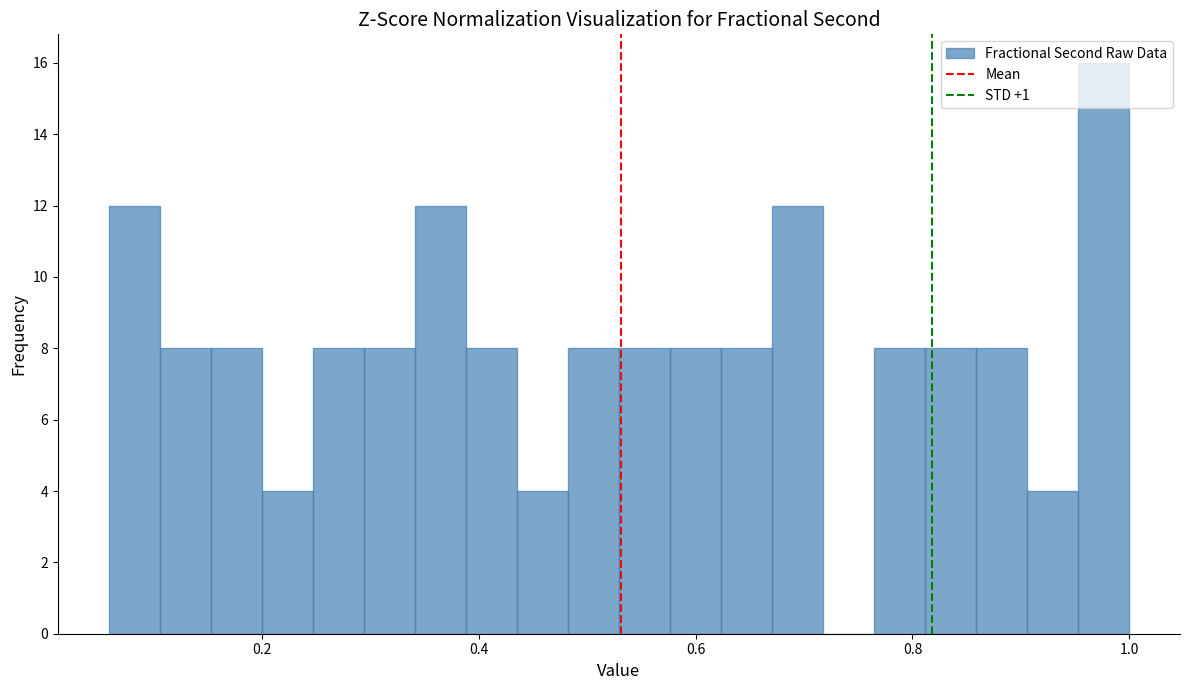

Around what value on the x-axis is the tallest bar? Give the approximate position of its centre, as read against the axis.

0.98